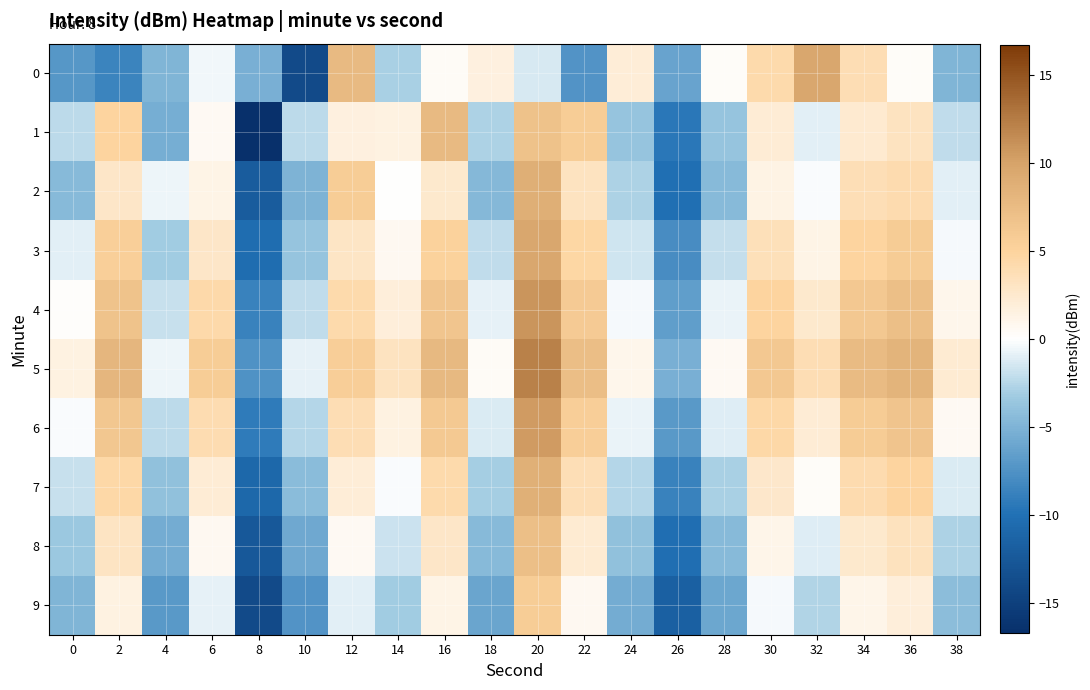

List the series in order of their peak value, lowest first.

9, 8, 1, 7, 2, 3, 0, 6, 4, 5